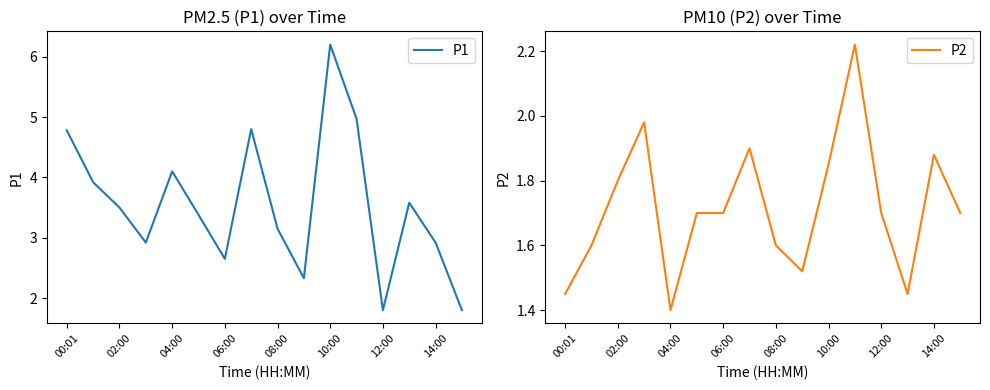

List the series in order of their peak value, highest first.

P1, P2